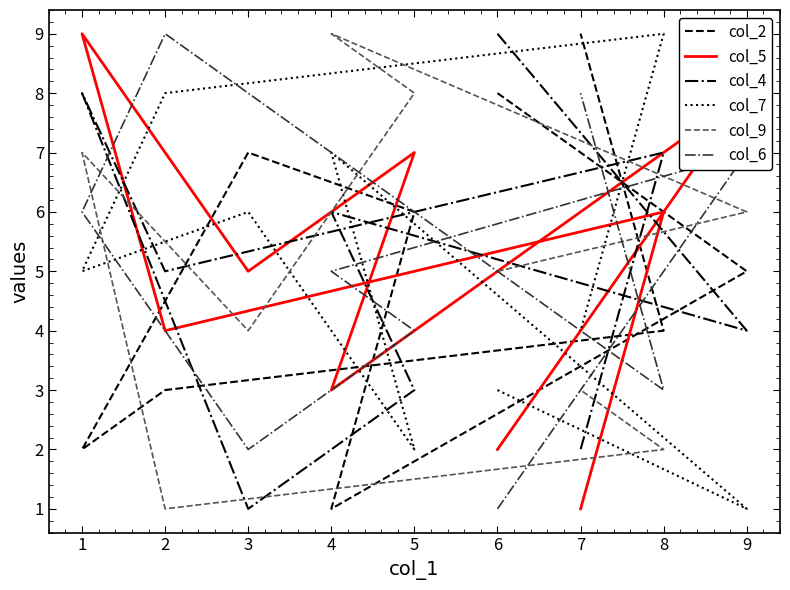

What is the spread (max minus min) of values at 9?

7